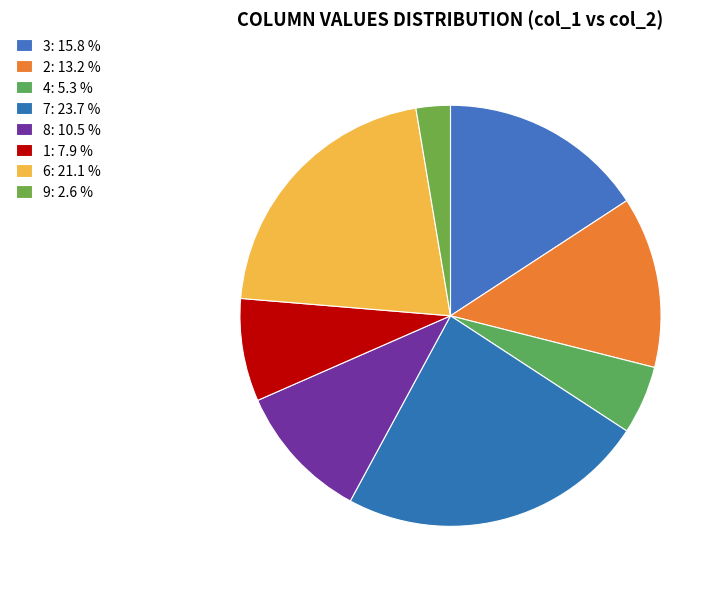

Combined, do 1 and 6 account for over 50%?

No